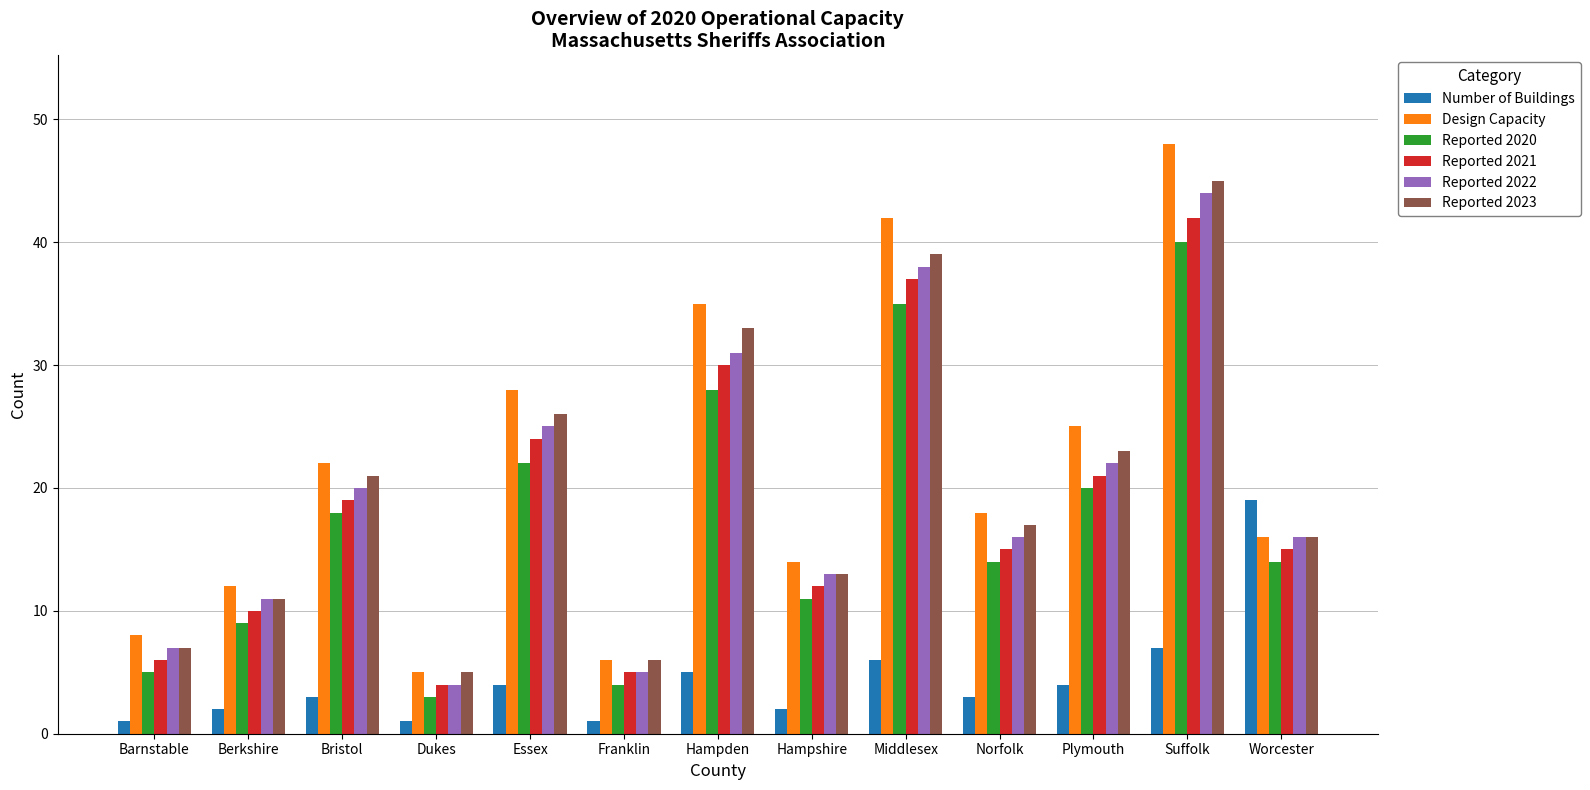

What is the lowest value of the Design Capacity series?

5